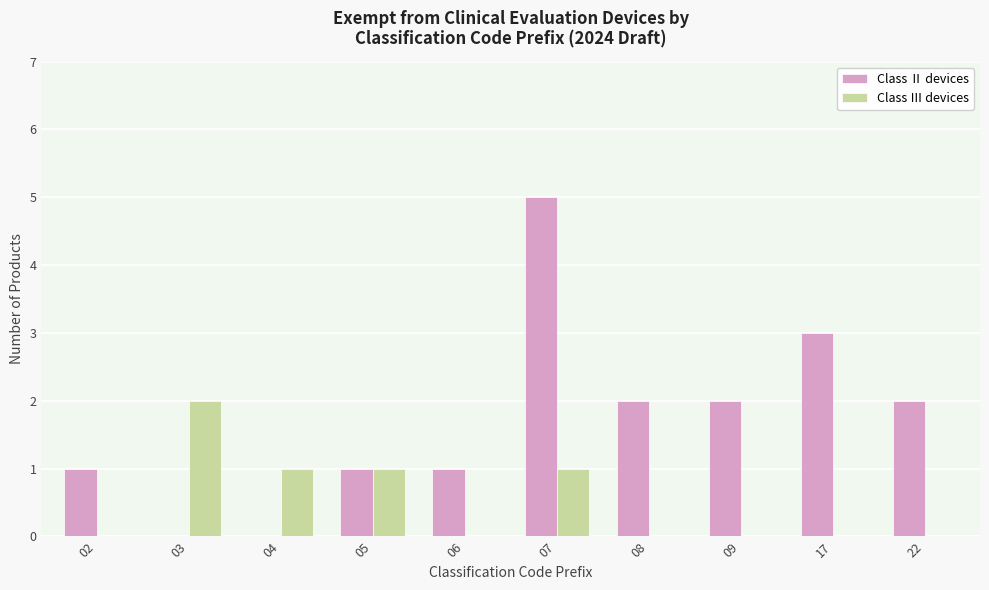

Between 03 and 04, which series saw the biggest shift?

Class Ⅲ devices